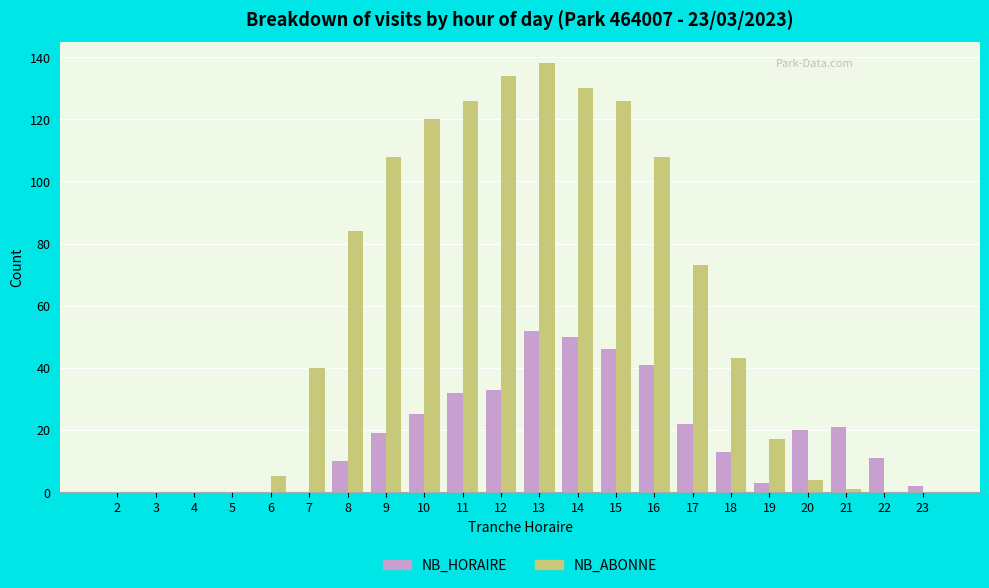

The value of NB_HORAIRE at 8 is 17. True or false?

False